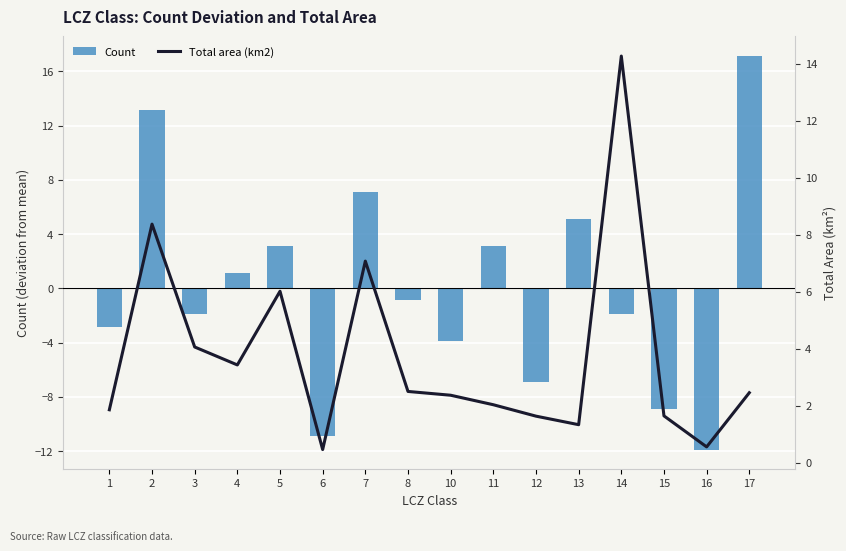

Rank the series at 3 from highest to lowest value.

Total area (km2), Count